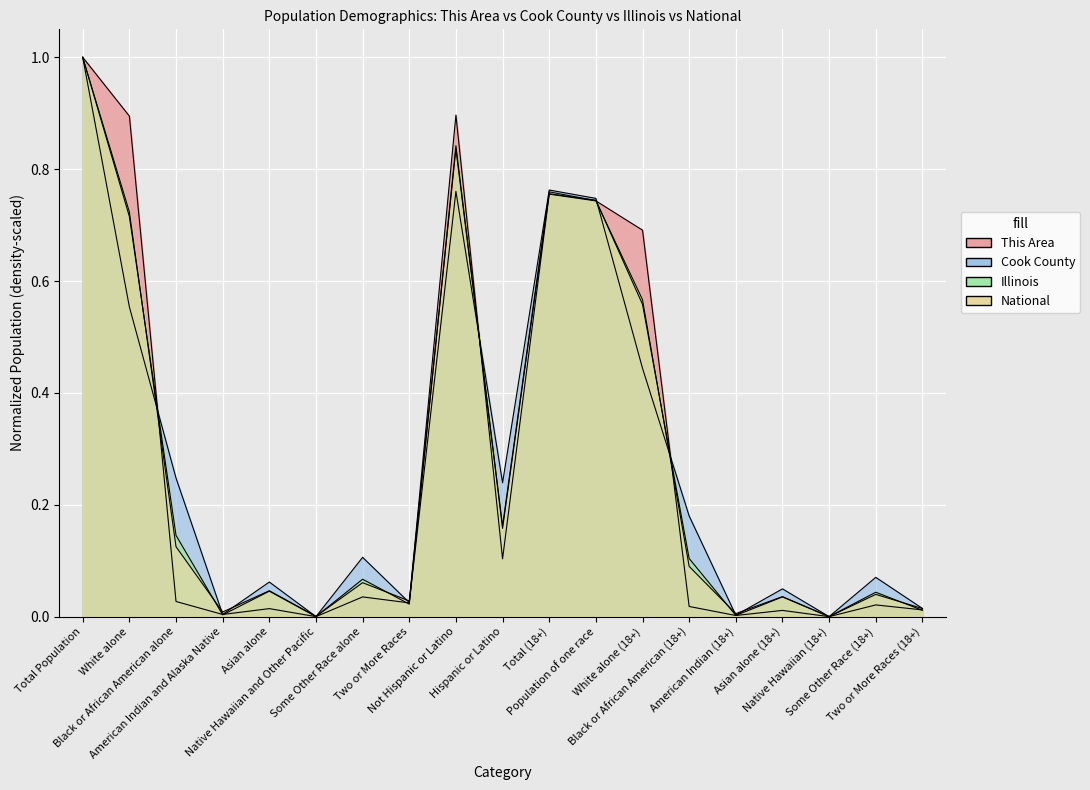

Between Population of one race and American Indian (18+), which is larger?

Population of one race